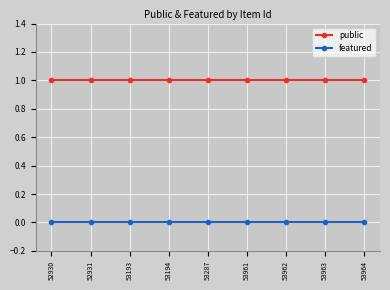

What is the sum of all public values?

9